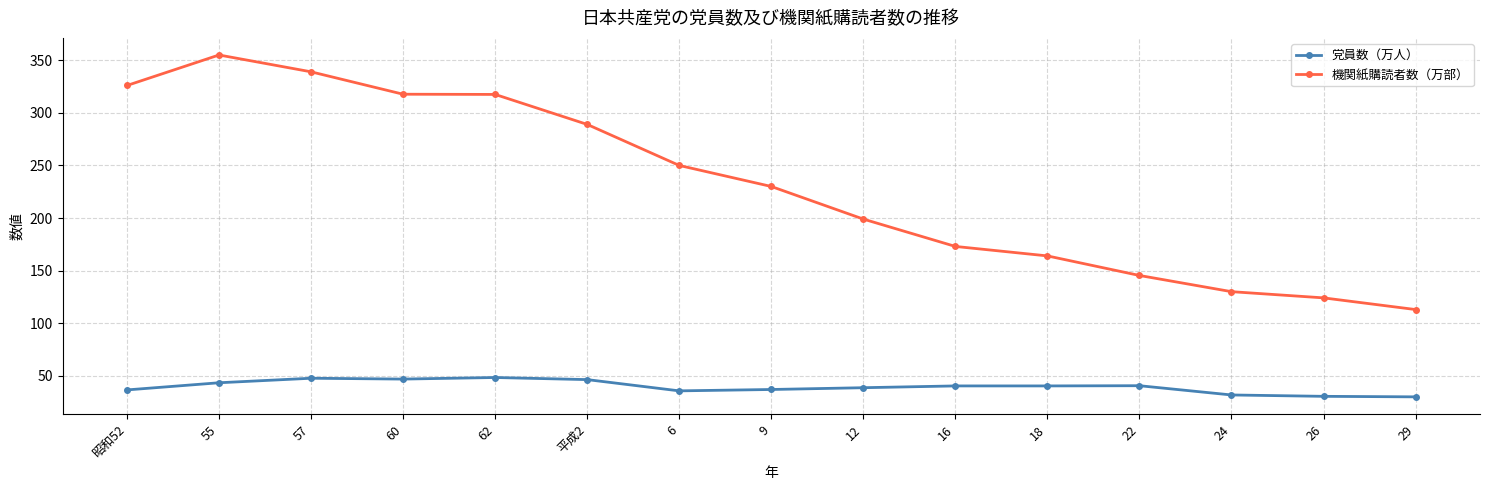

At which label is 機関紙購読者数（万部） closest to 234?

9